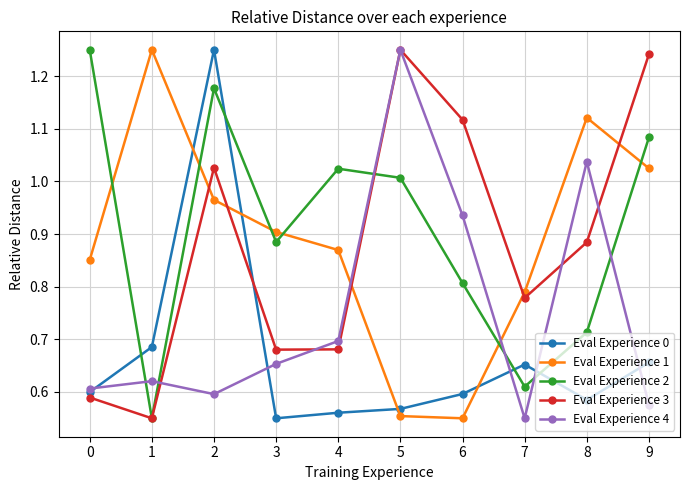

Count the Eval Experience 0 values in the range 0 to 1.

9